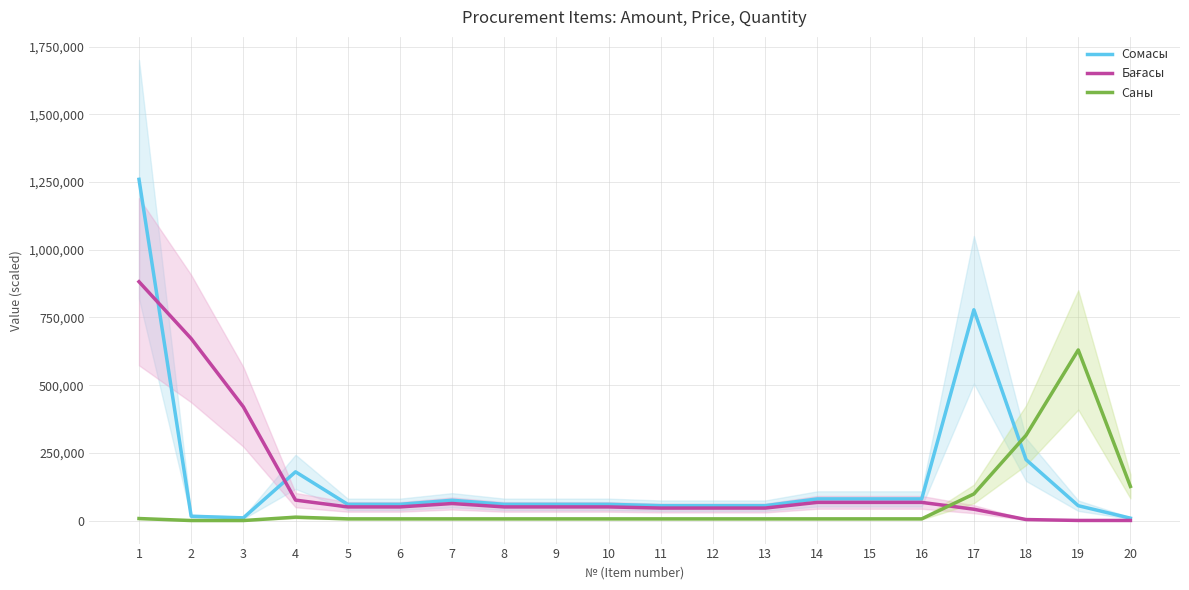

Does the chart display data point markers on the line(s)?

No